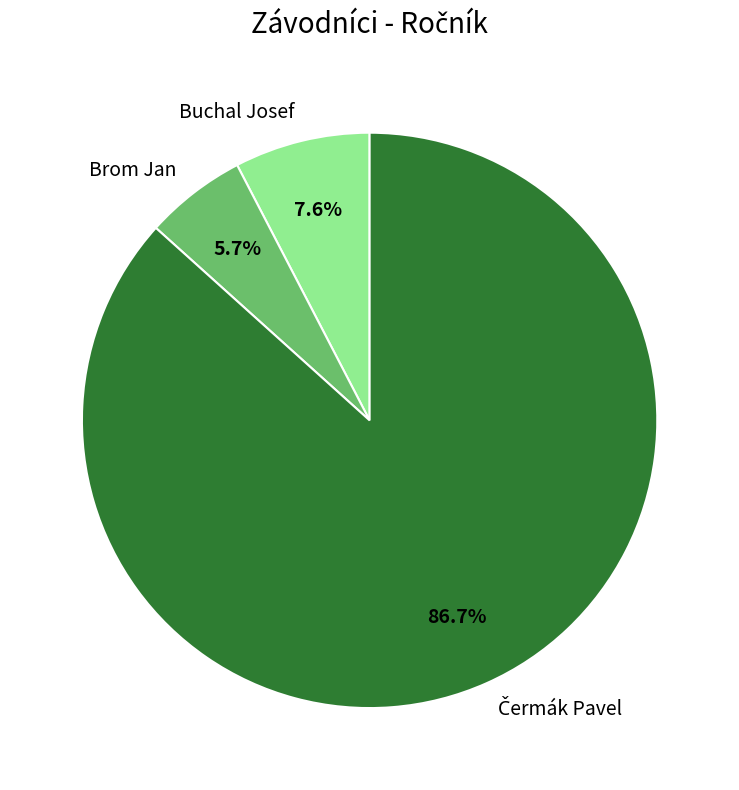

To the nearest percent, what is the average slice percentage?

33%